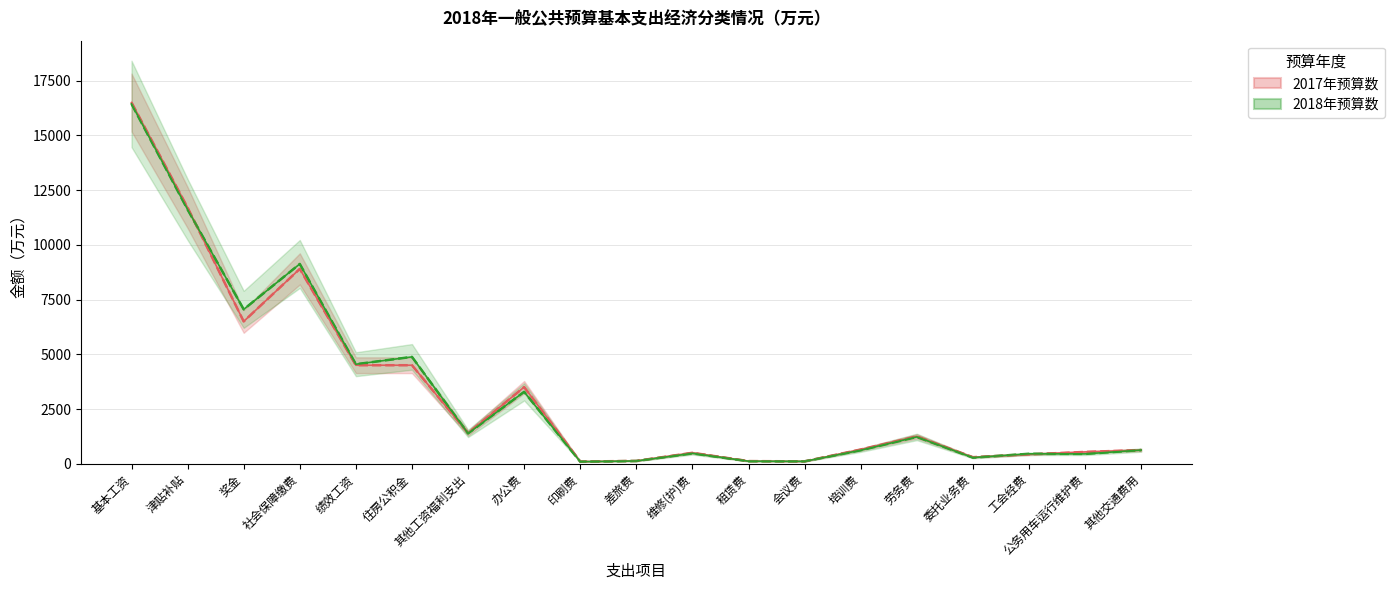

Rank the series by their maximum value, from highest to lowest.

2017年预算数, 2018年预算数